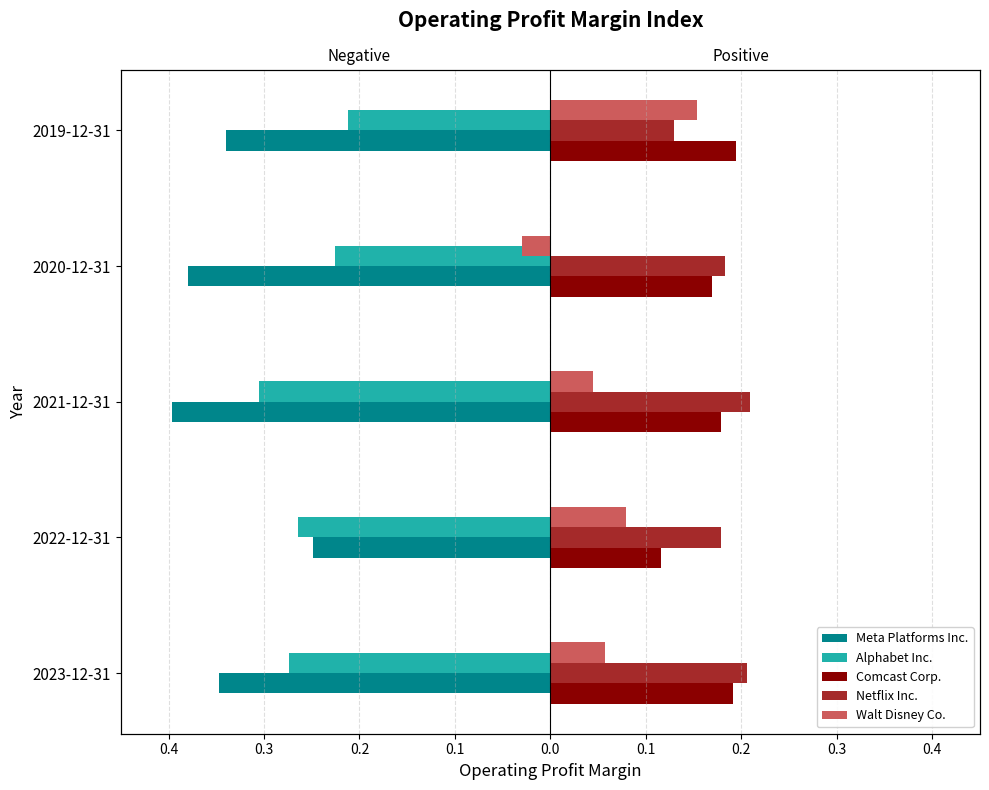

Which series changed the most between 2022-12-31 and 2021-12-31?

Meta Platforms Inc.